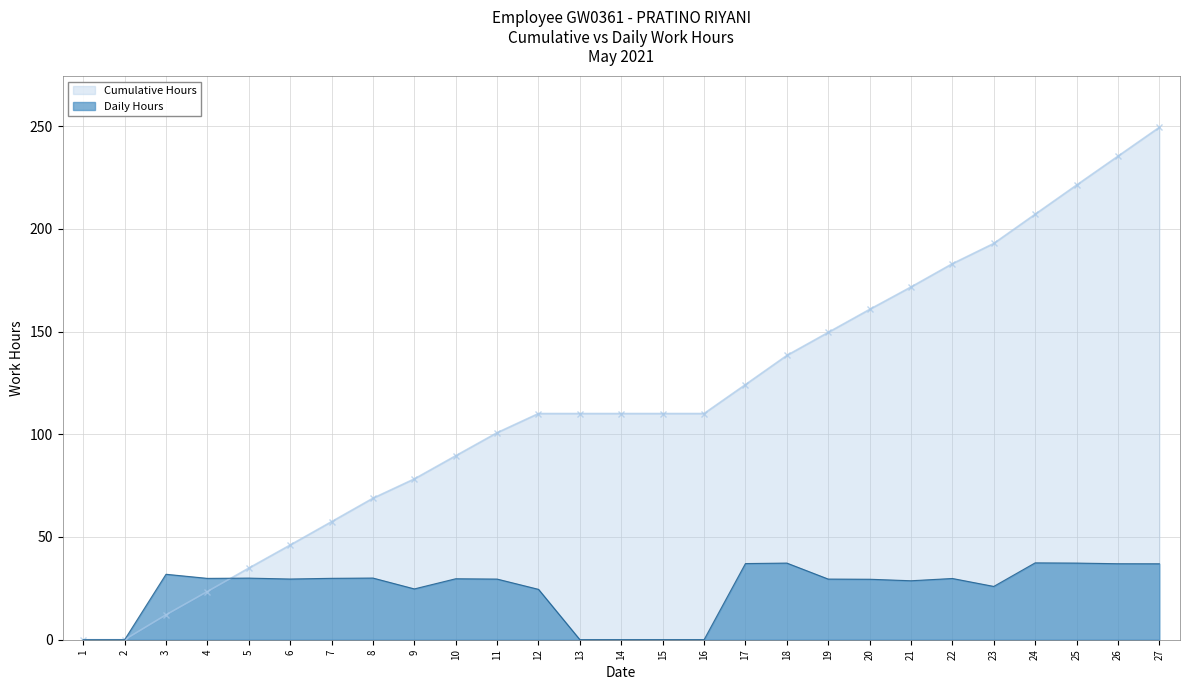

What is the approximate value at 19?

29.5